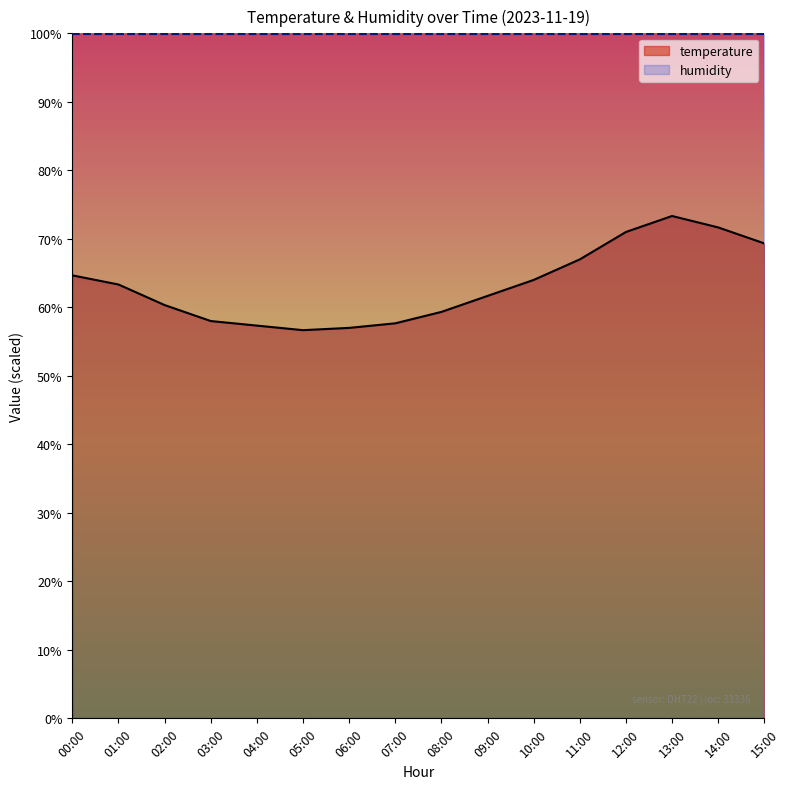

How many lines are shown in the chart?

1